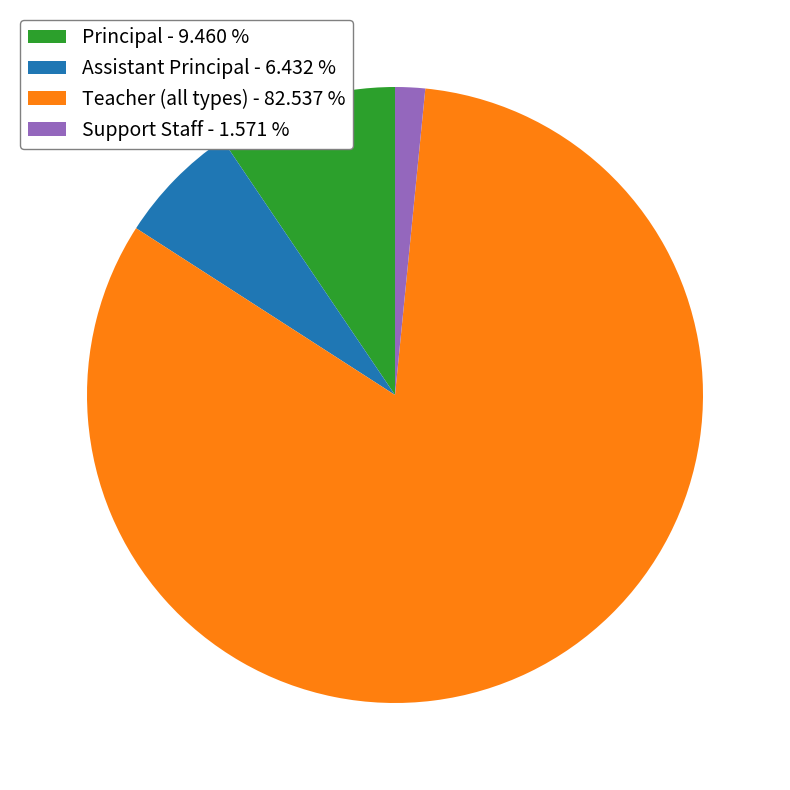

Which slice represents more than half of the pie?

Teacher (all types) - 82.537 %